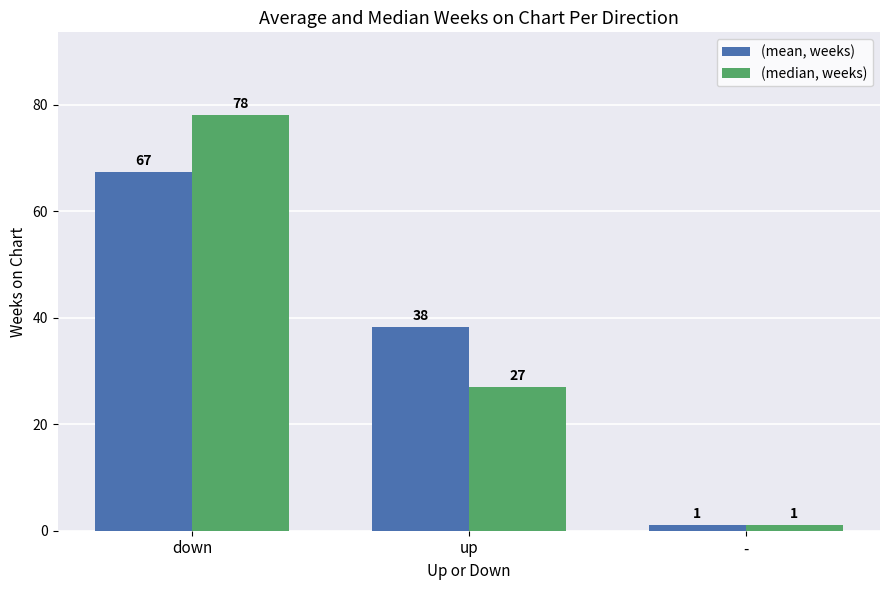

List the labels in order of (median, weeks) value, smallest first.

-, up, down